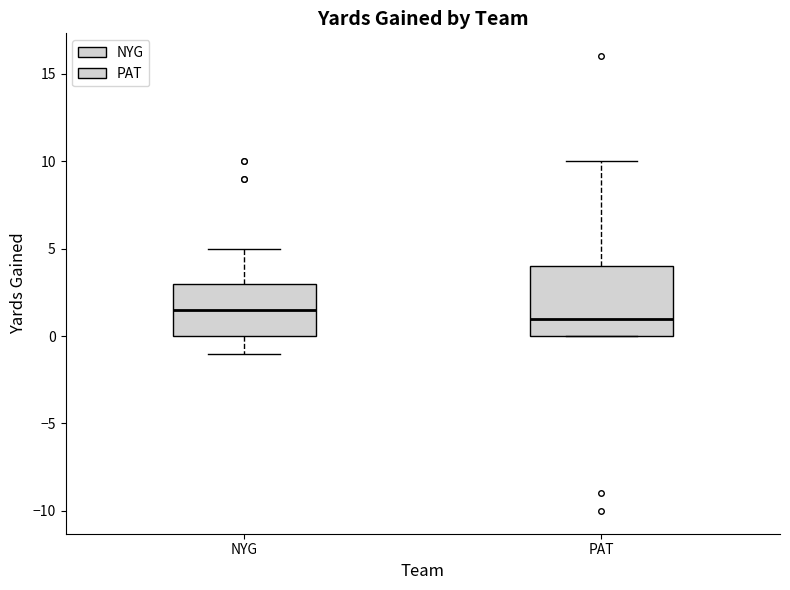

Which box has the highest median line?

NYG